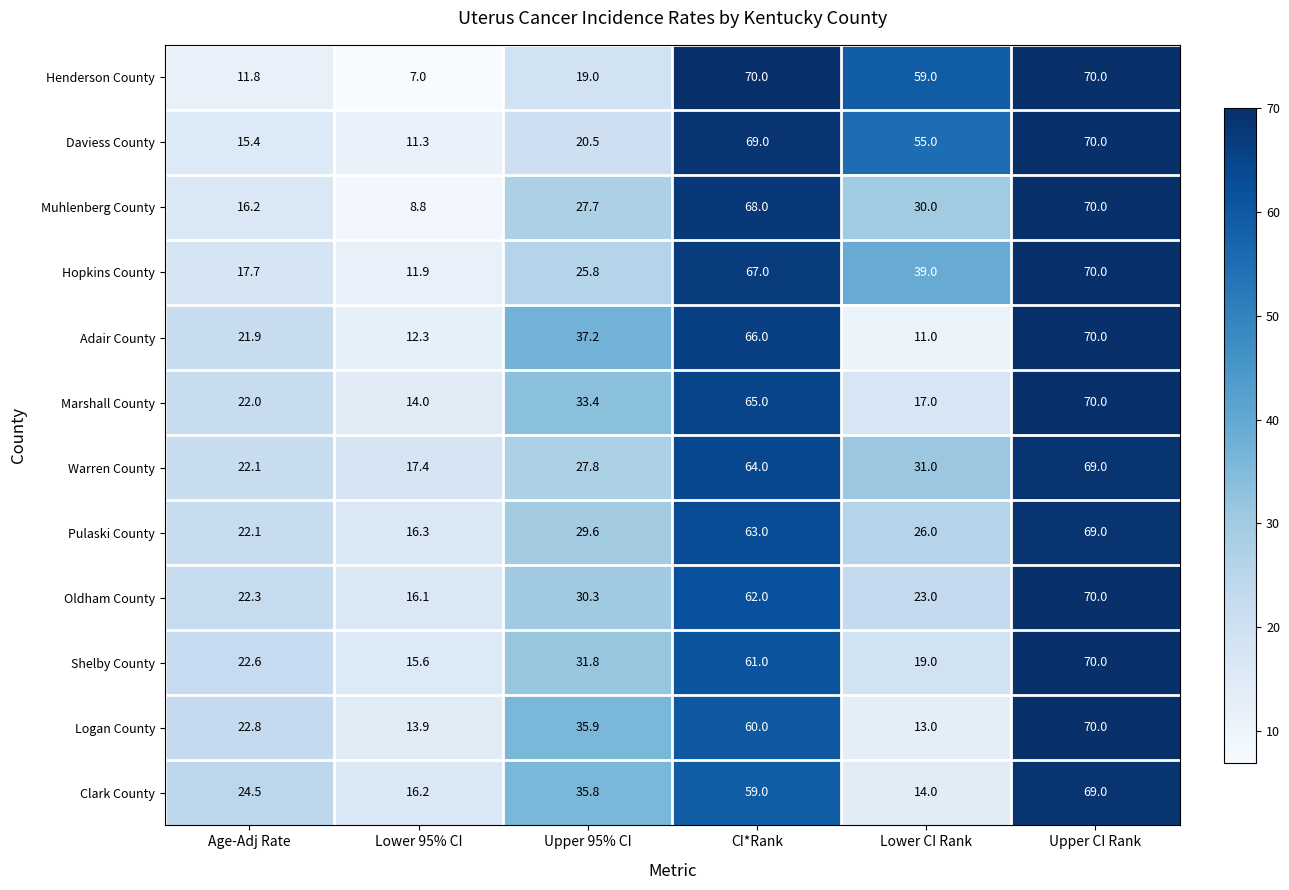

Rank the series at CI*Rank from highest to lowest value.

Henderson County, Daviess County, Muhlenberg County, Hopkins County, Adair County, Marshall County, Warren County, Pulaski County, Oldham County, Shelby County, Logan County, Clark County